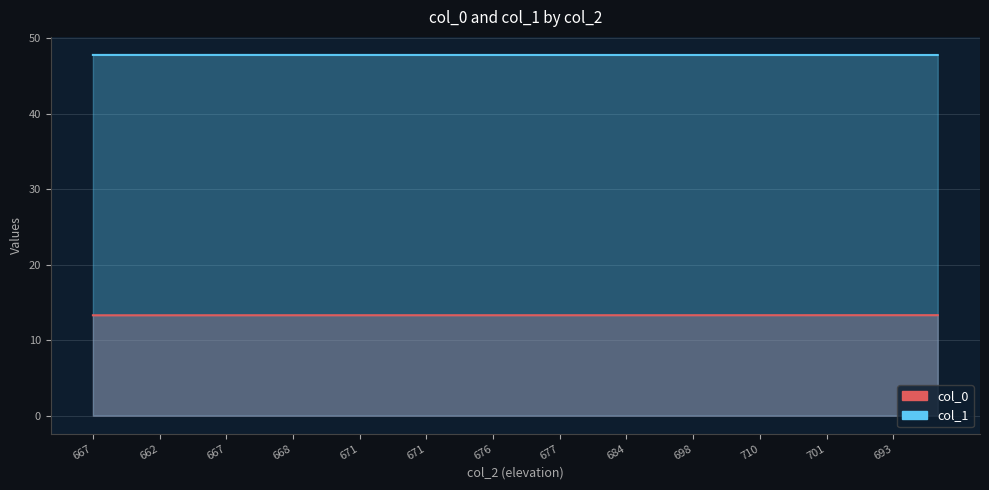

How many interior local valleys does the col_0 series have?

1